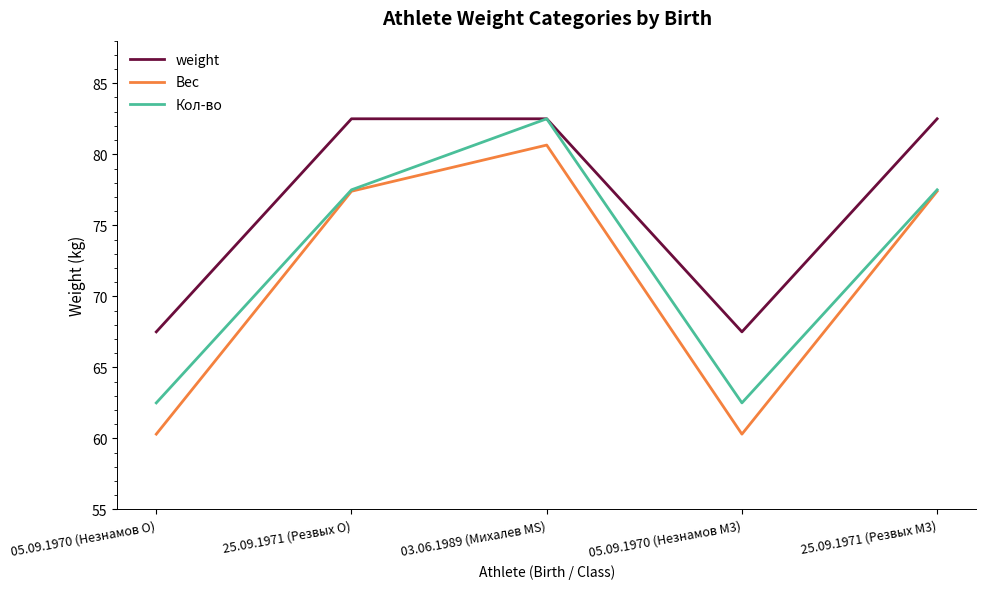

Which series has the largest range (max minus min)?

Вес